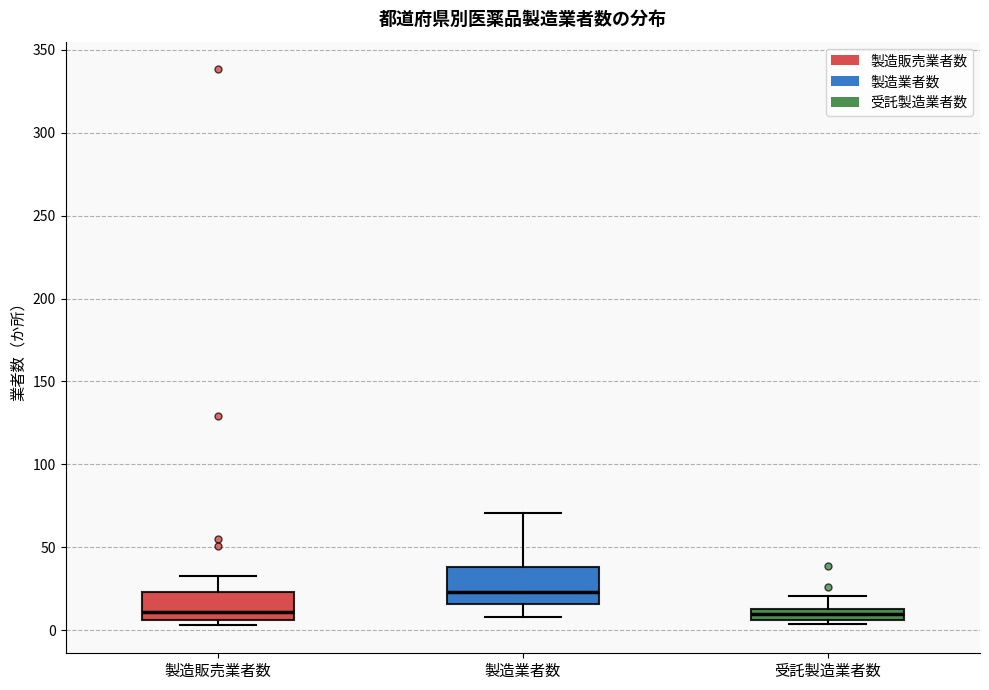

Which box is the tallest, from its lower edge to its upper edge?

製造業者数